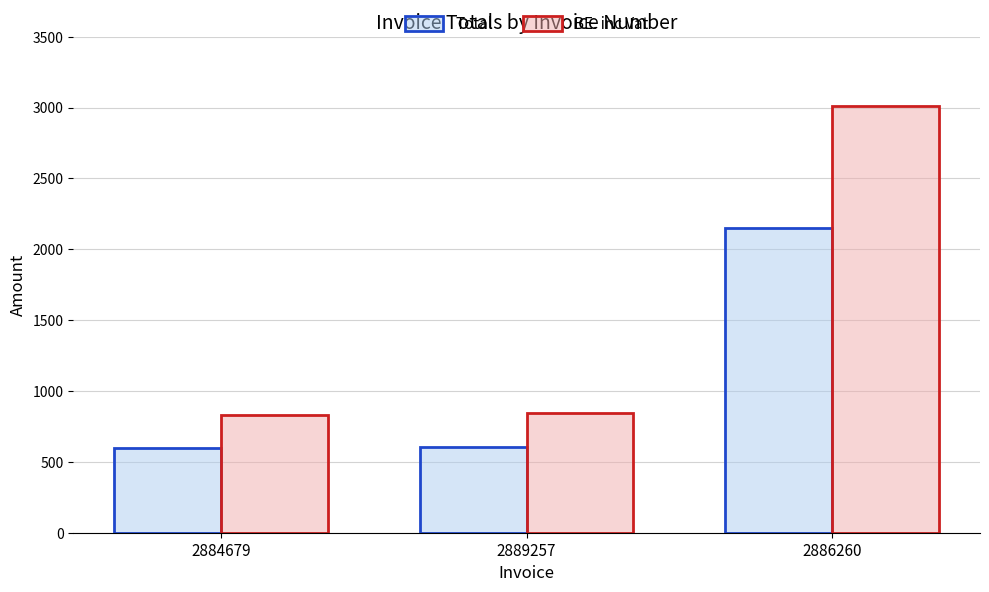

Between 2889257 and 2886260, which series saw the biggest shift?

BE. inc Vat